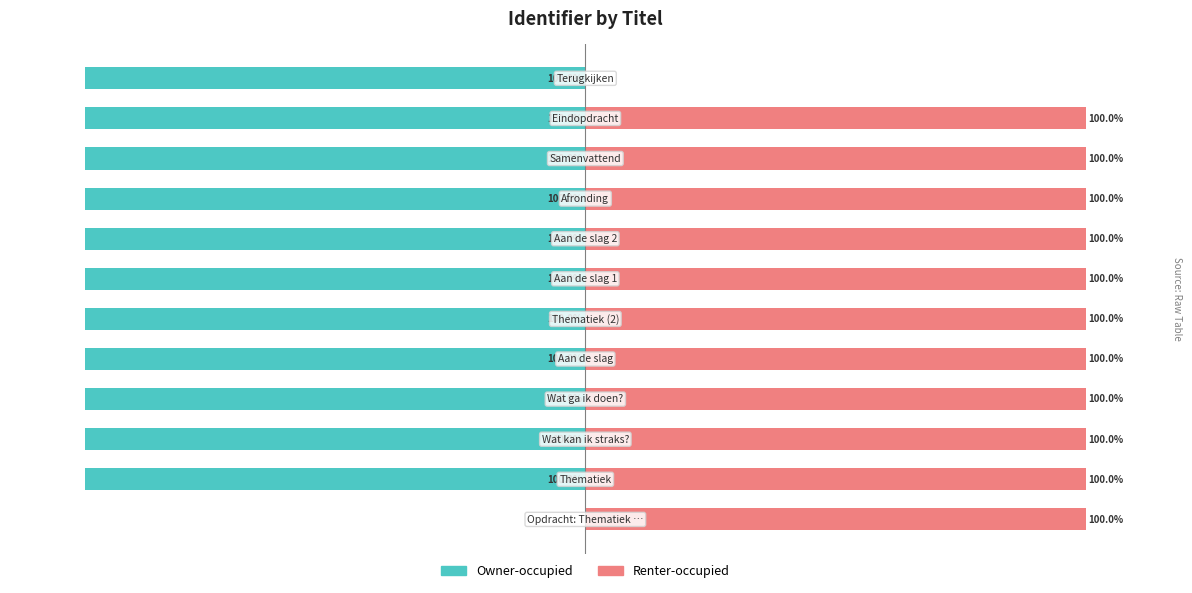

How many bars are there in total?

24